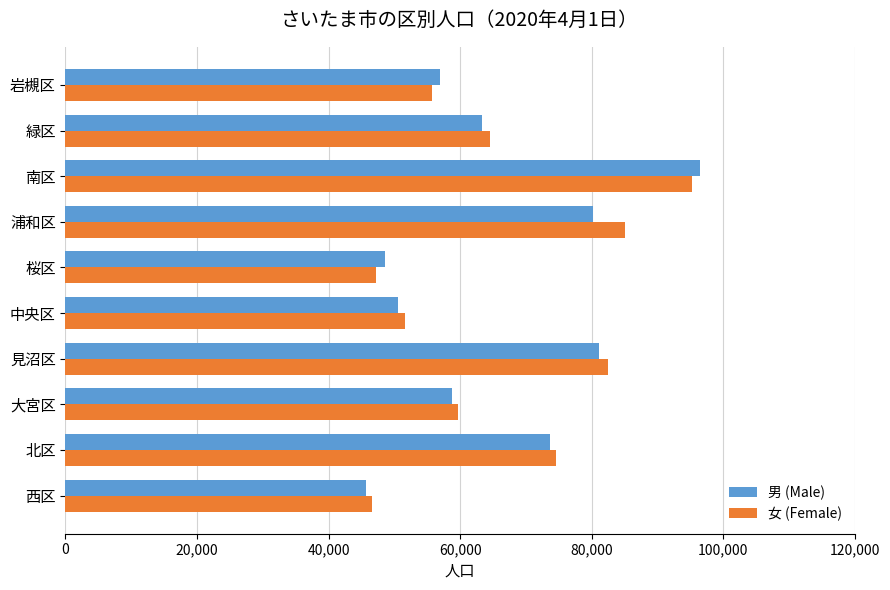

What is the difference between the 男 (Male) values at 見沼区 and 大宮区?

22236